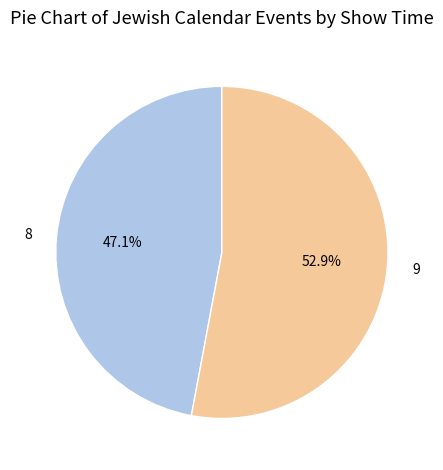

Is there a majority slice in this chart?

Yes